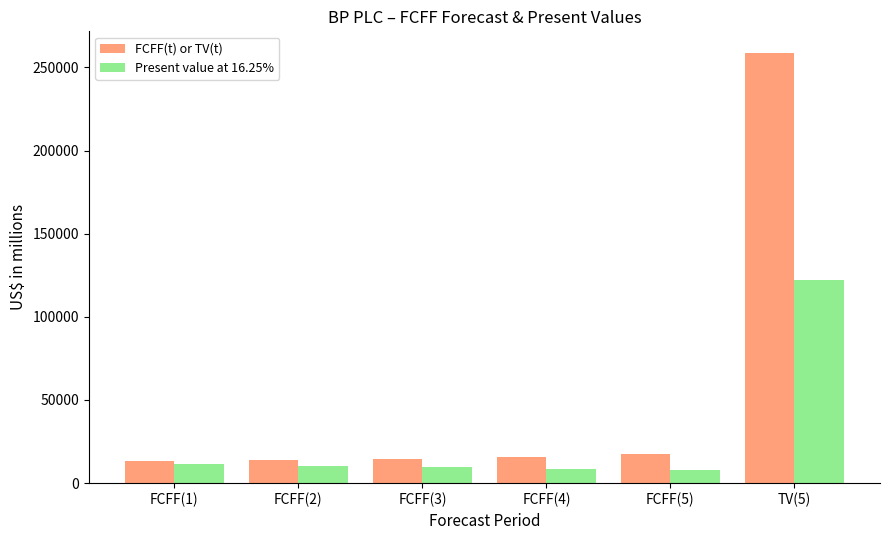

What is the spread (max minus min) of values at TV(5)?

136856